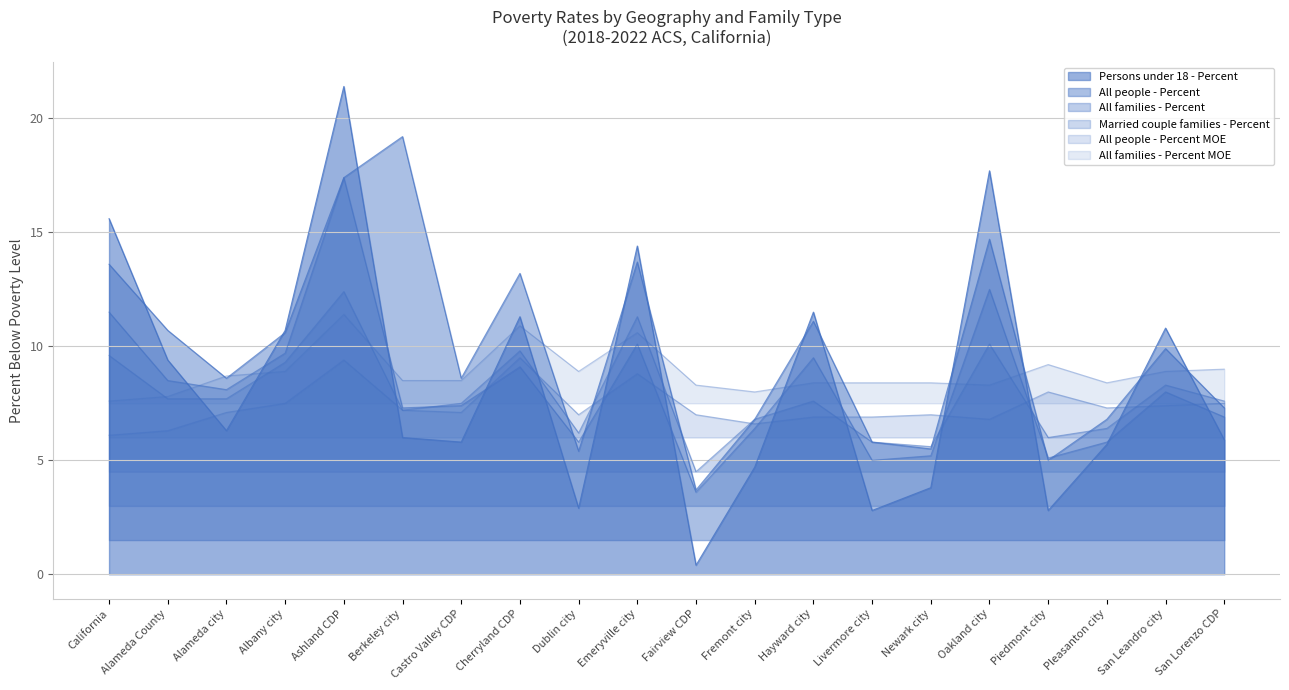

What is the value of the All people - Percent point at the 19th from the left?

9.9